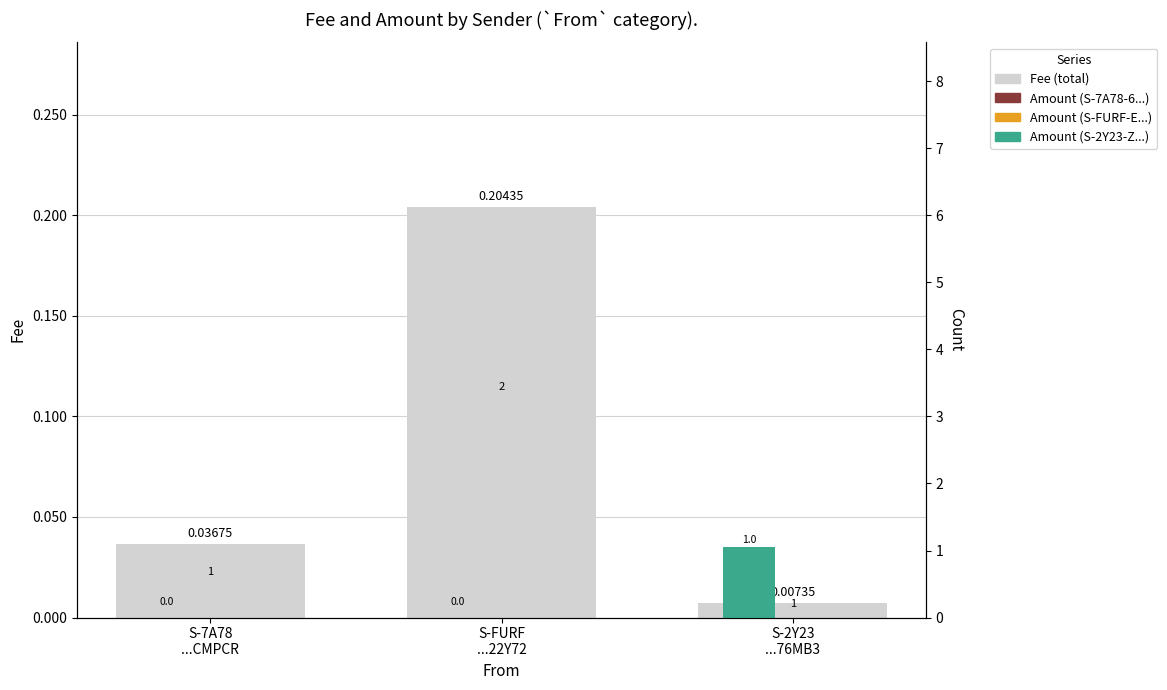

Which category has the lowest value across all series?

S-2Y23 ...76MB3